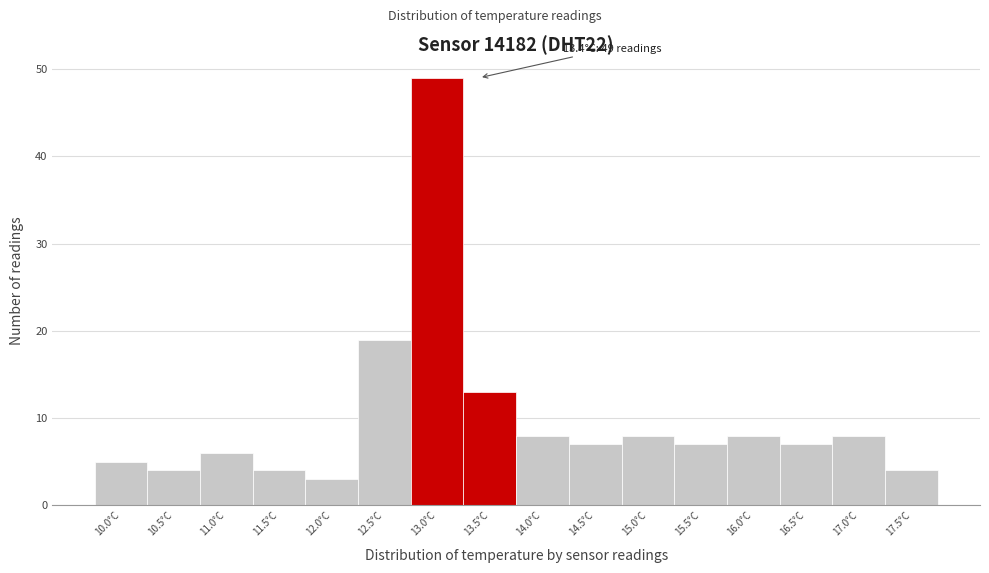

Reading right to left, list all the values displayed in this chart.

4	8	7	8	7	8	7	8	13	49	19	3	4	6	4	5